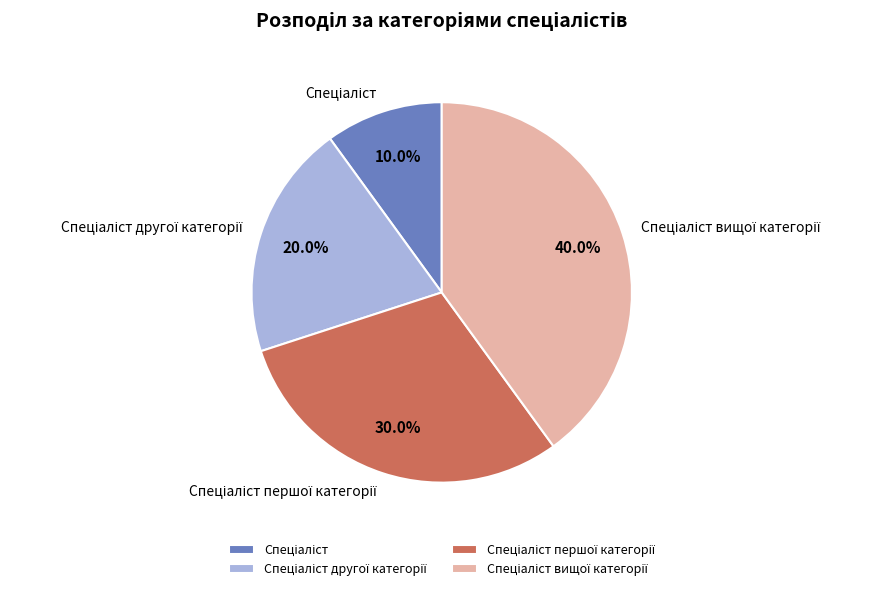

Is there a majority slice in this chart?

No